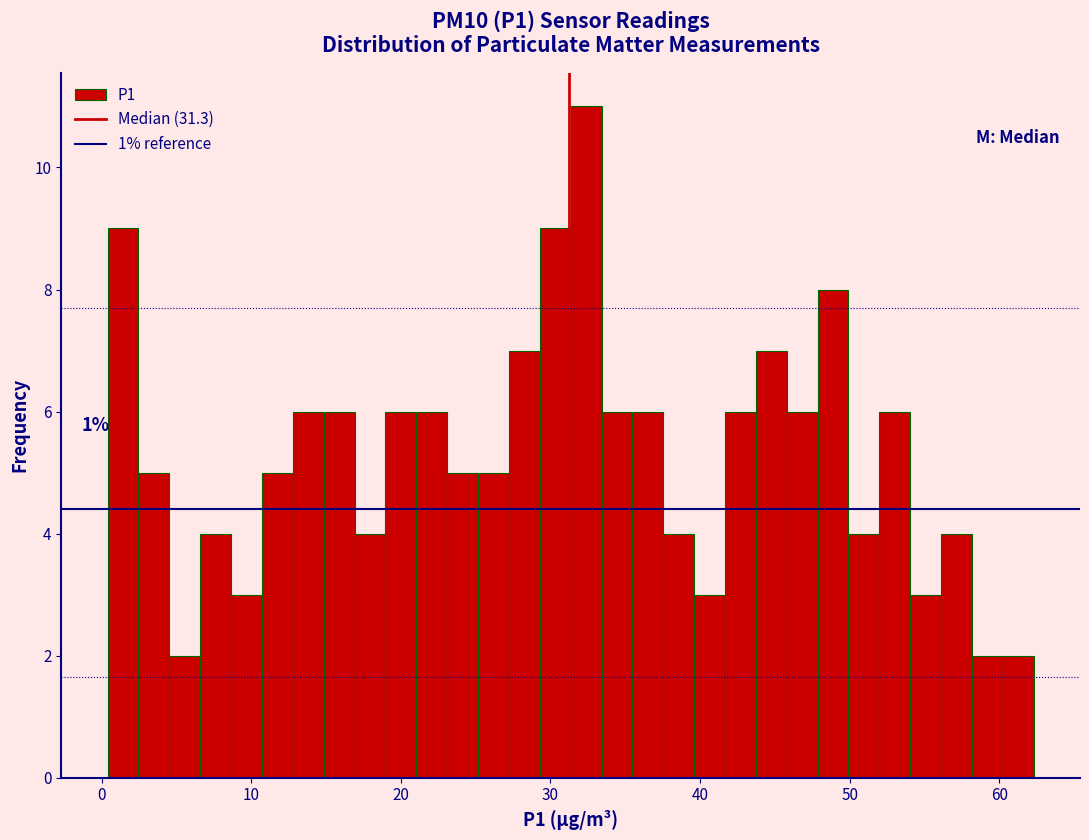

Read against the x-axis, roughly where is the centre of the tallest bar?

32